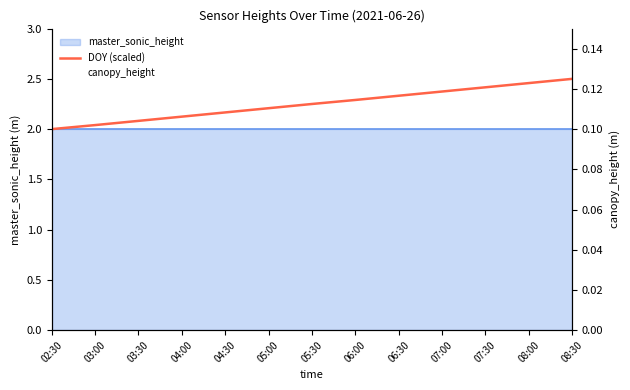

What is the difference between the highest and lowest values at 03:00?

1.9